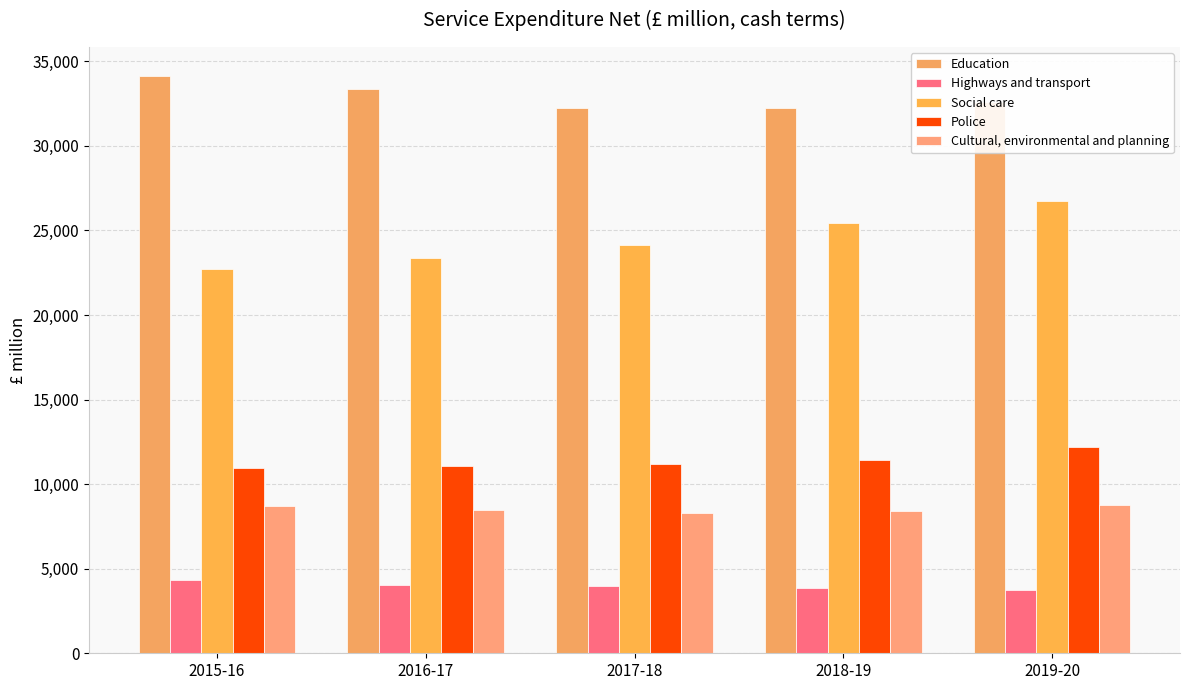

Between 2016-17 and 2019-20, which series saw the biggest shift?

Social care